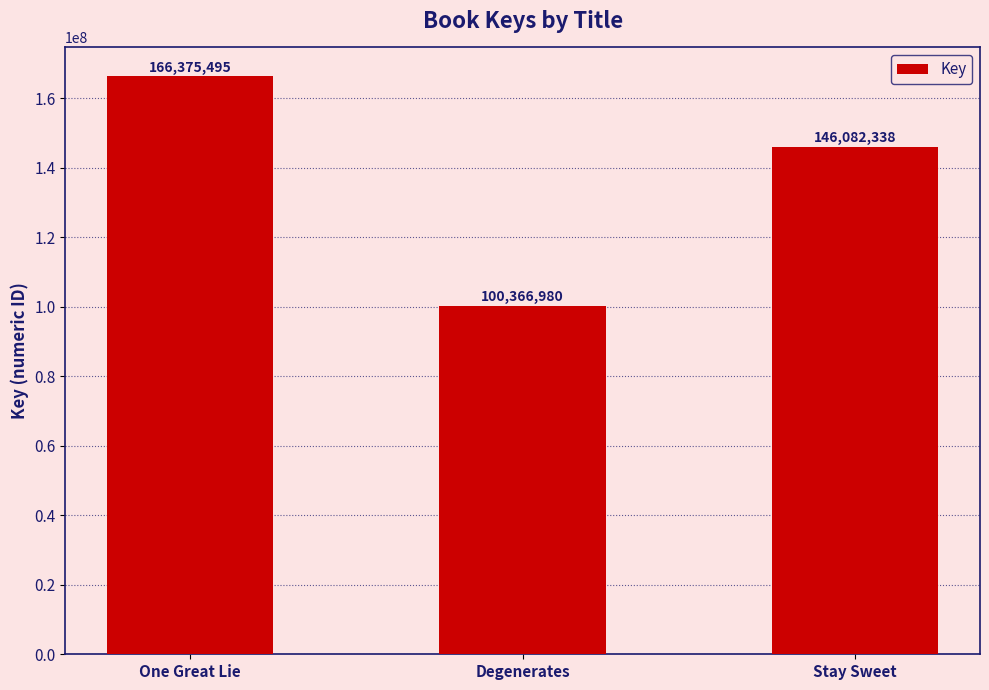

Are the bars horizontal?

No